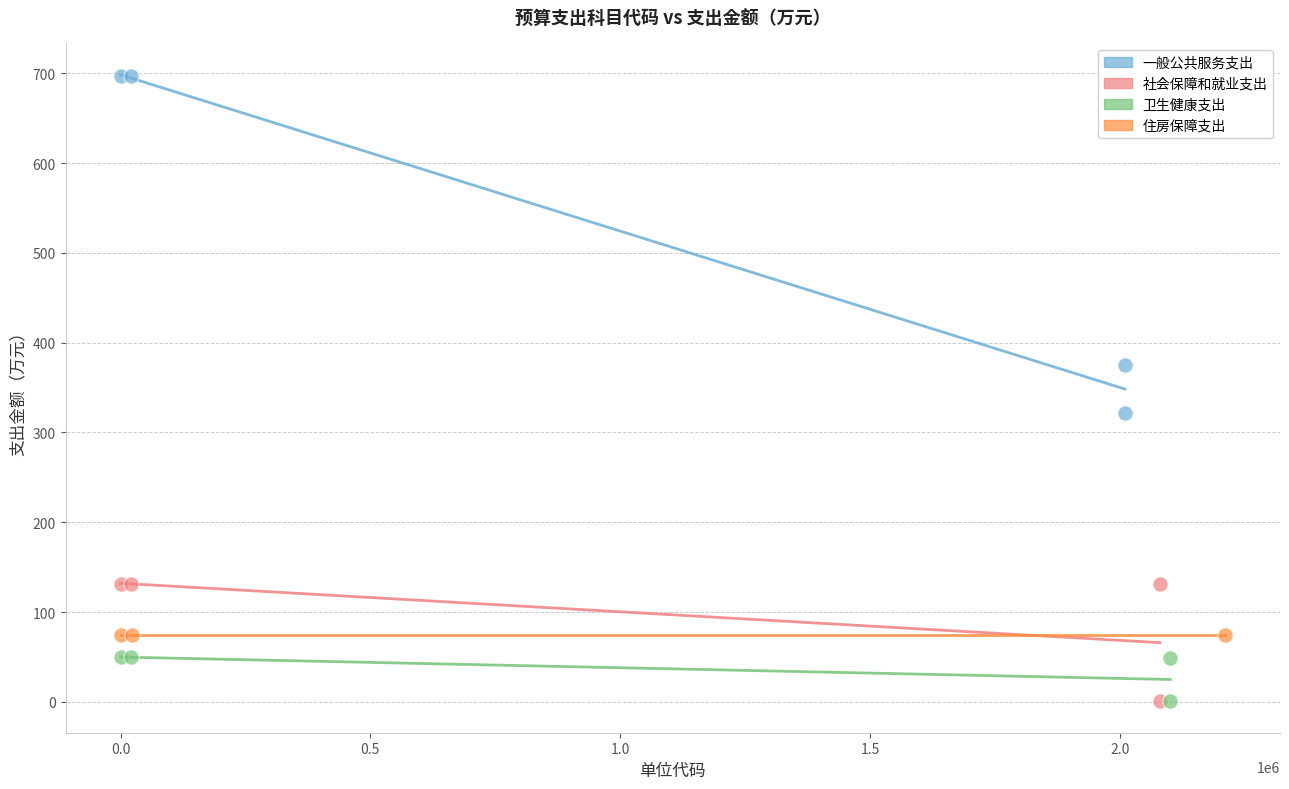

What are all the series names shown in the legend?

一般公共服务支出, 社会保障和就业支出, 卫生健康支出, 住房保障支出